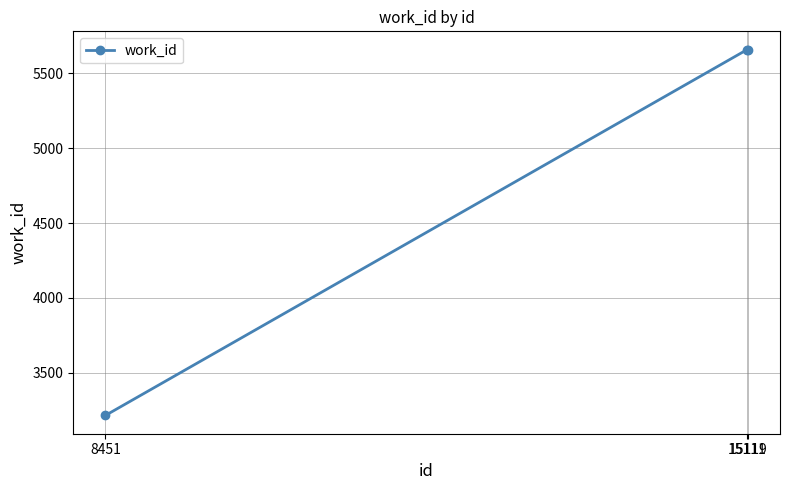

What is the greatest value displayed?

5658